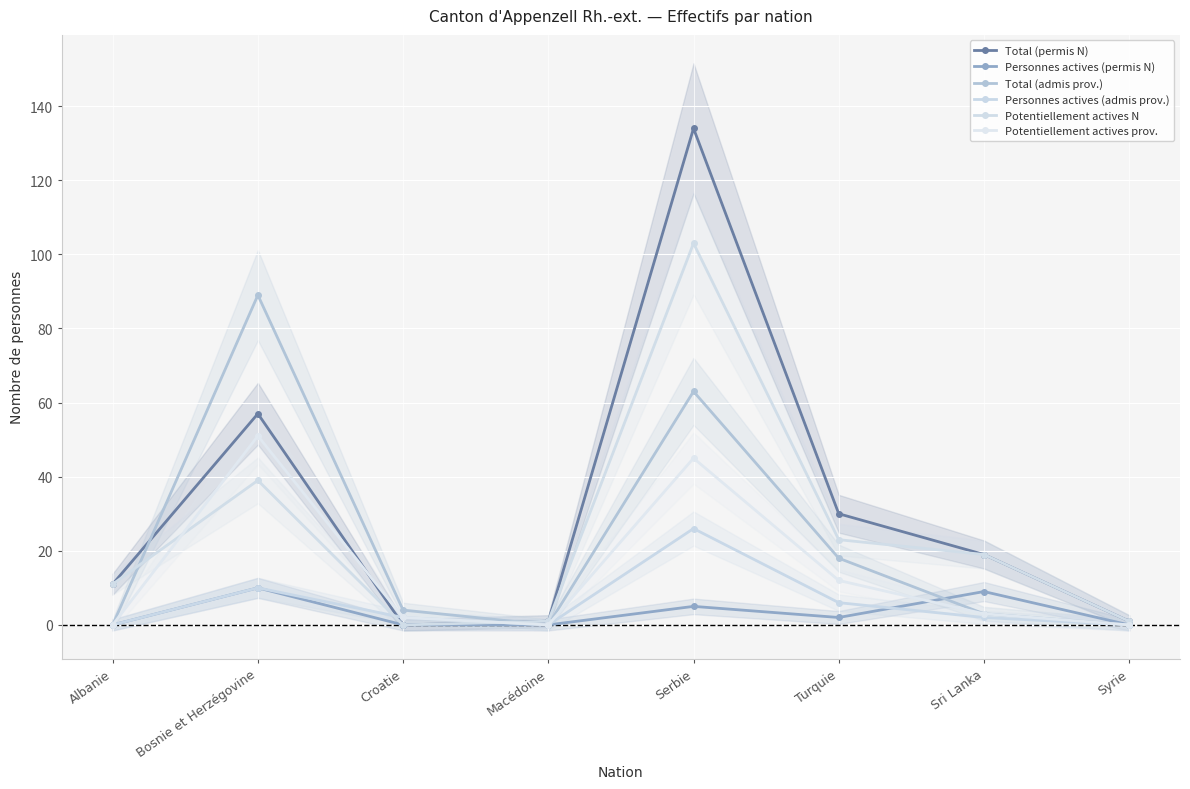

Which series has the largest range (max minus min)?

Total (permis N)